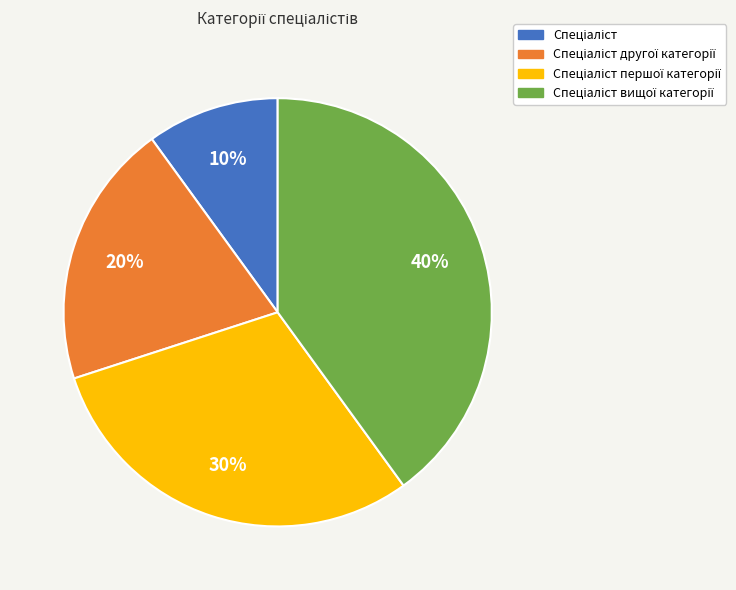

To the nearest percent, what is the average slice percentage?

25%